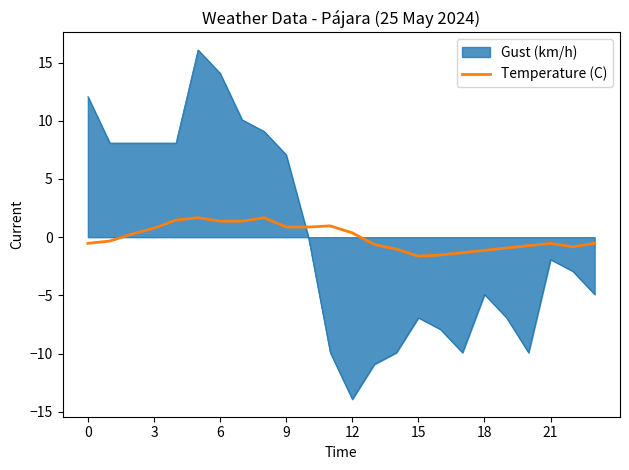

After their last crossing, which series has the higher values: Temperature (C) or Gust (km/h)?

Temperature (C)